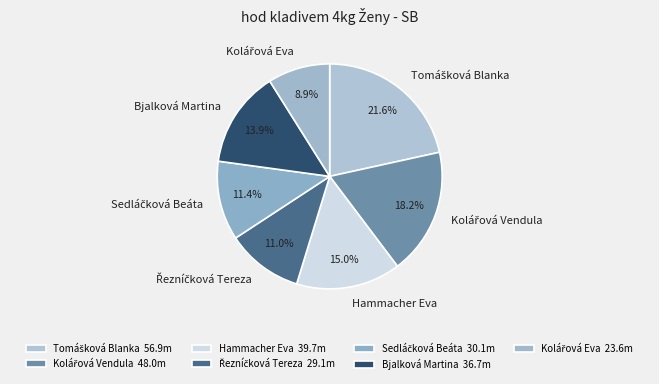

Count the number of slices in the pie.

7